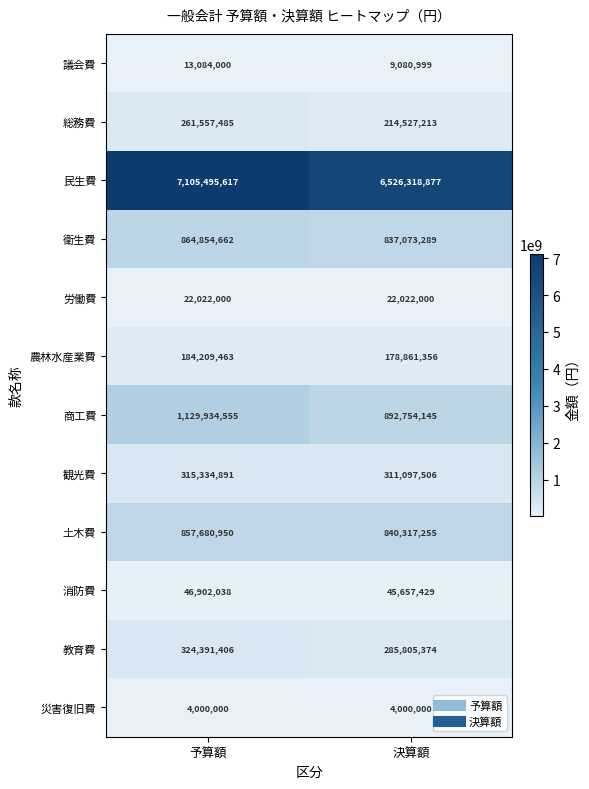

What is the sum of the 災害復旧費 values at 予算額 and 決算額?

8000000